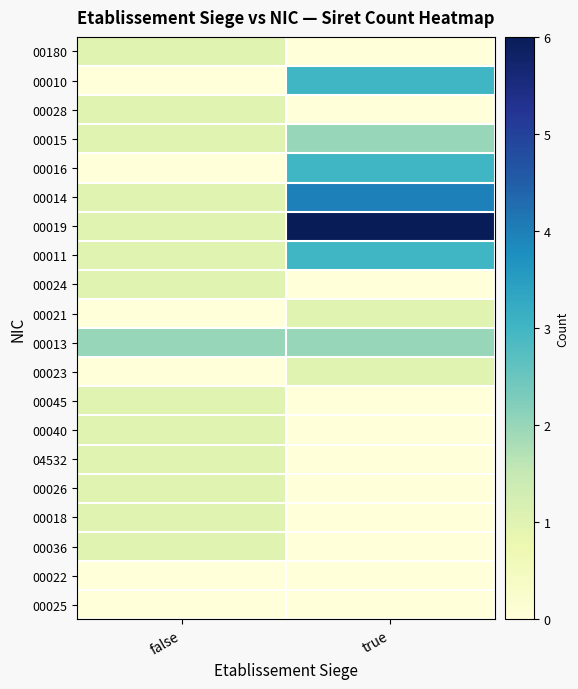

What is the total value across all series at true?

25